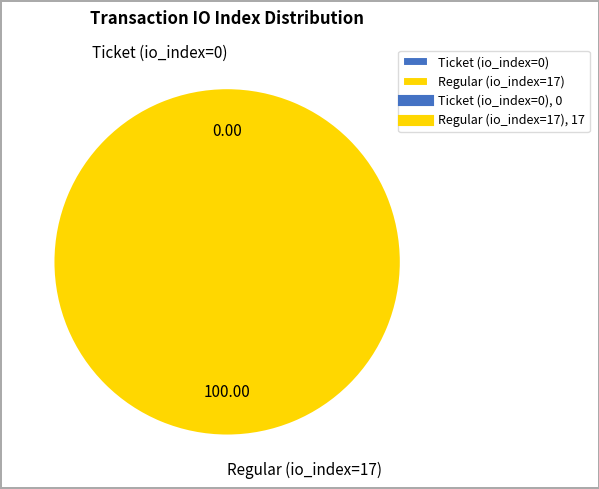

What percentage is the Regular (io_index=17) slice, to the nearest percent?

100%